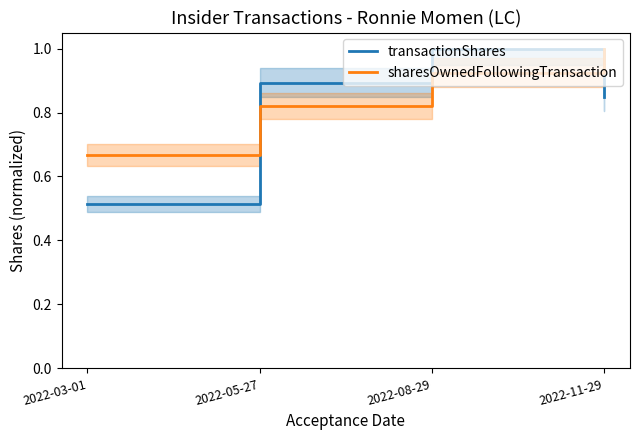

How many times do sharesOwnedFollowingTransaction and transactionShares cross each other?

2